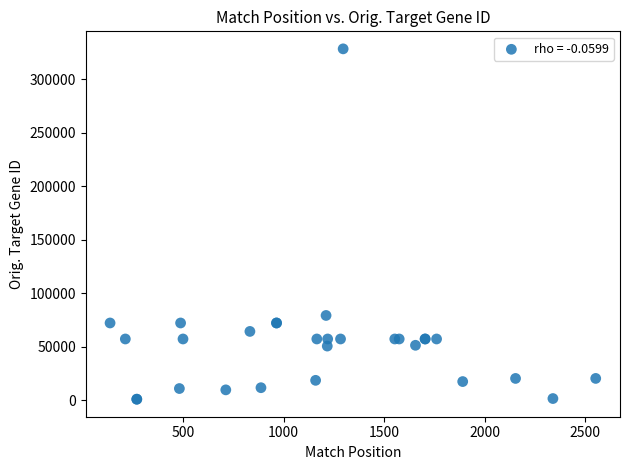

What Y value in the scatter plot is closest to 164711?

79154